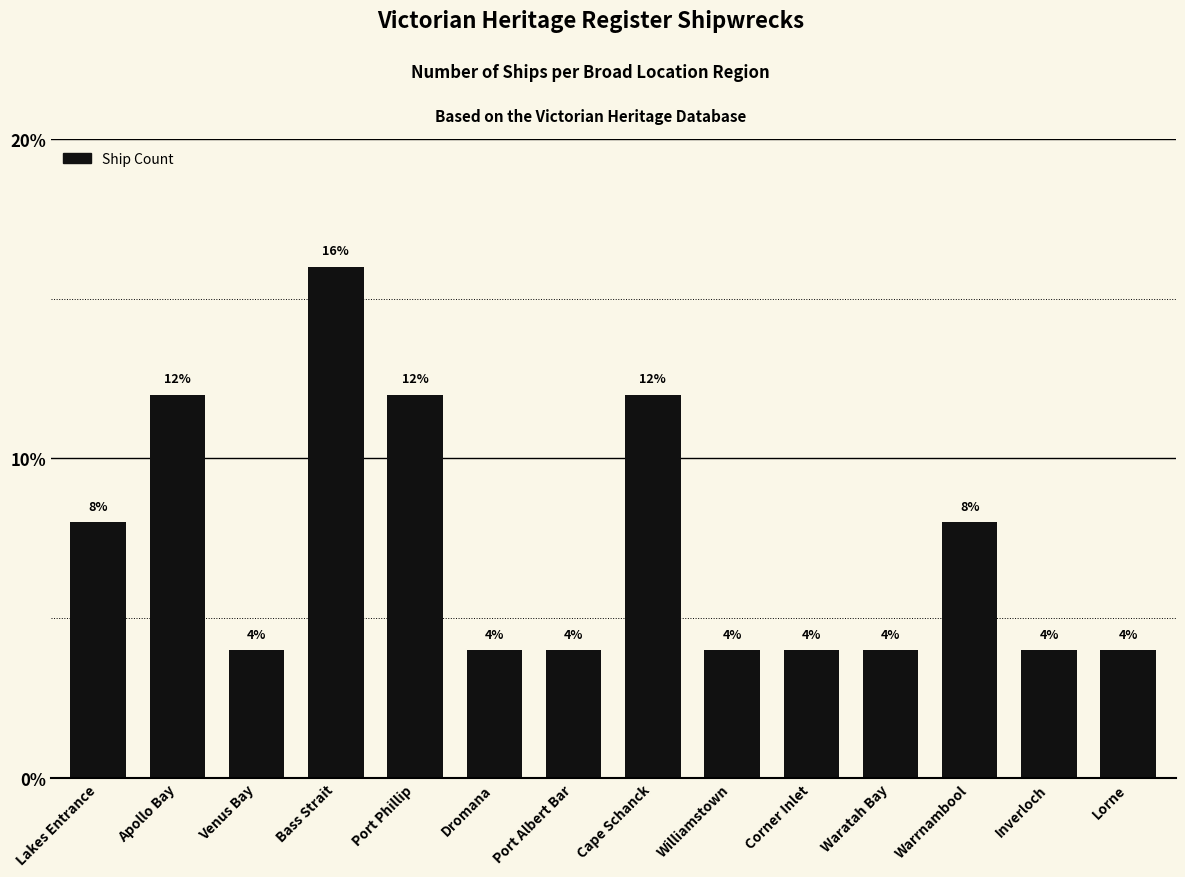

What value does the data have at Apollo Bay?

12